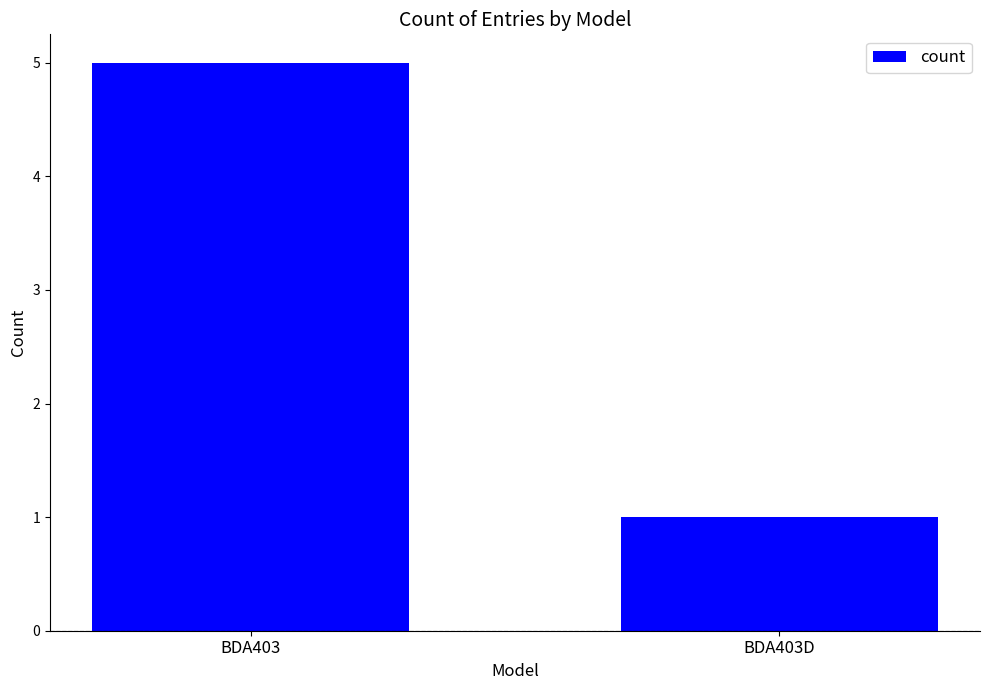

How many bars are there in total?

2